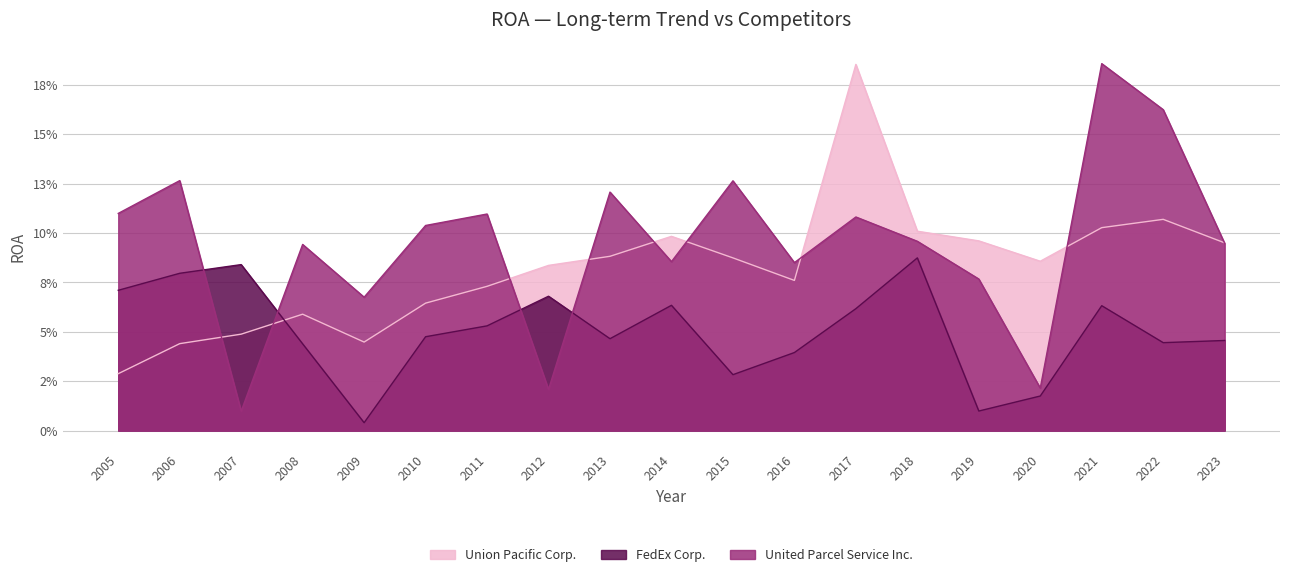

Is it true that Union Pacific Corp. equals 0.1 at 2011?

True